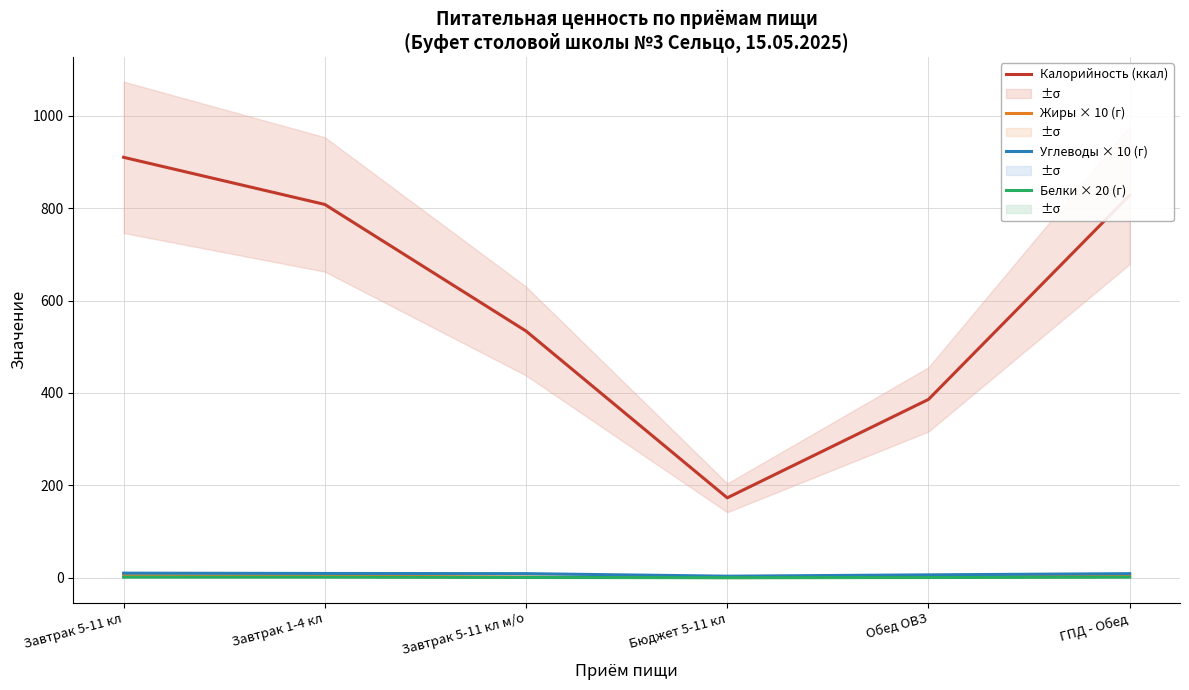

What is the value of the Белки × 20 (г) point at the 6th from the left?

1.2